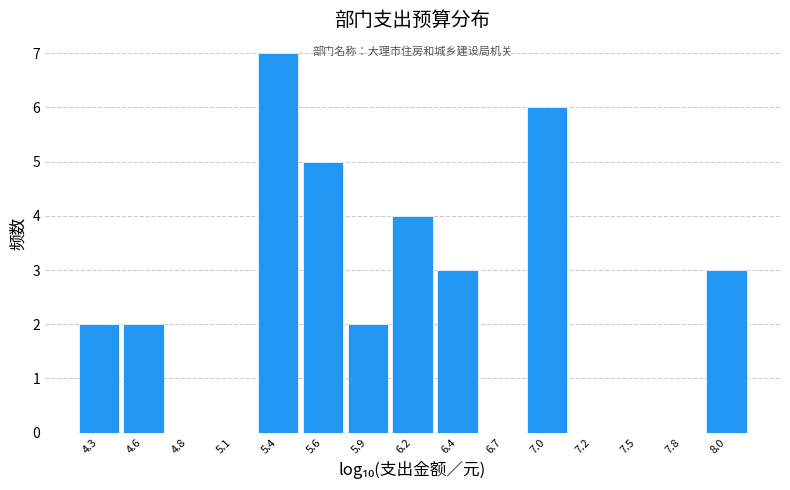

Reading left to right, transcribe all the data shown in this chart.

4.3=2	4.6=2	4.8=0	5.1=0	5.4=7	5.6=5	5.9=2	6.2=4	6.4=3	6.7=0	7.0=6	7.2=0	7.5=0	7.8=0	8.0=3